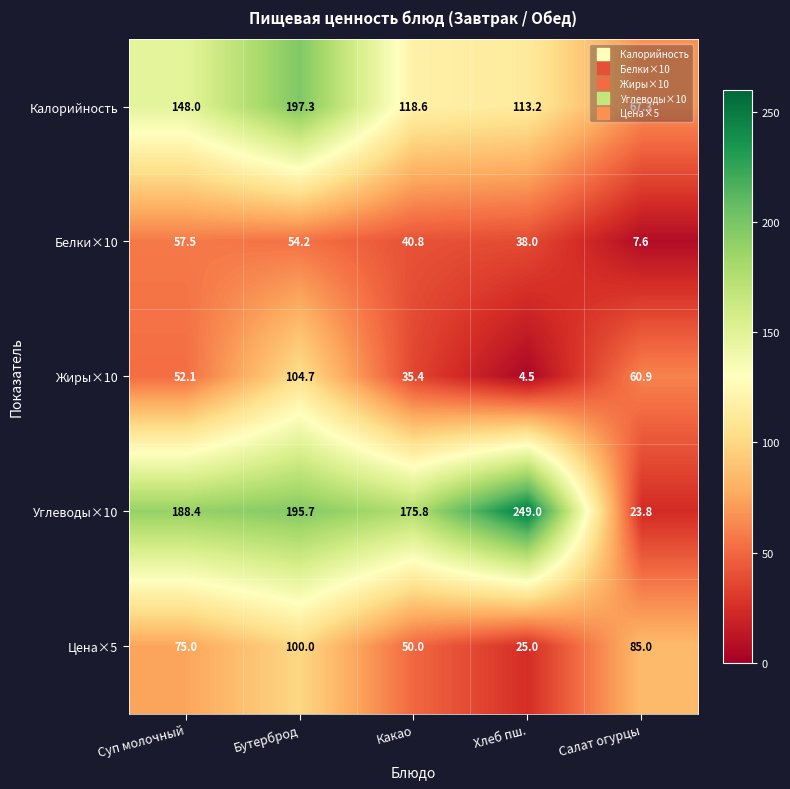

List the series in order of their peak value, lowest first.

Белки×10, Цена×5, Жиры×10, Калорийность, Углеводы×10